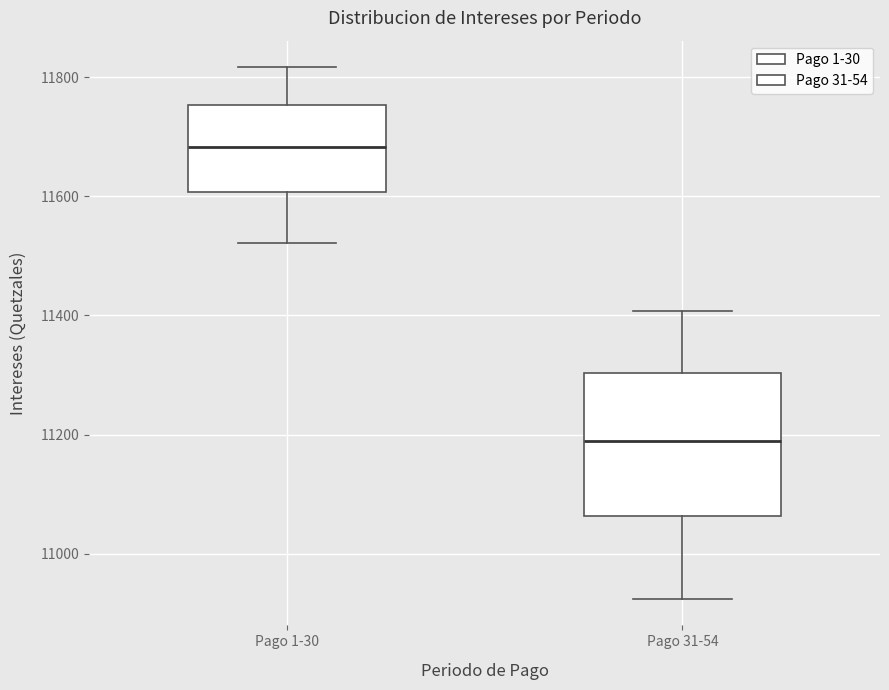

Reading left to right, read every box against the y-axis: the position of its median line, the range the box covers, and the ends of its whiskers. The values are not printed on the chart, so give them approximately, as read against the axis.

Pago 1-30: median 11680, box 11600 to 11760, whiskers 11520 to 11820
Pago 31-54: median 11180, box 11060 to 11300, whiskers 10920 to 11400